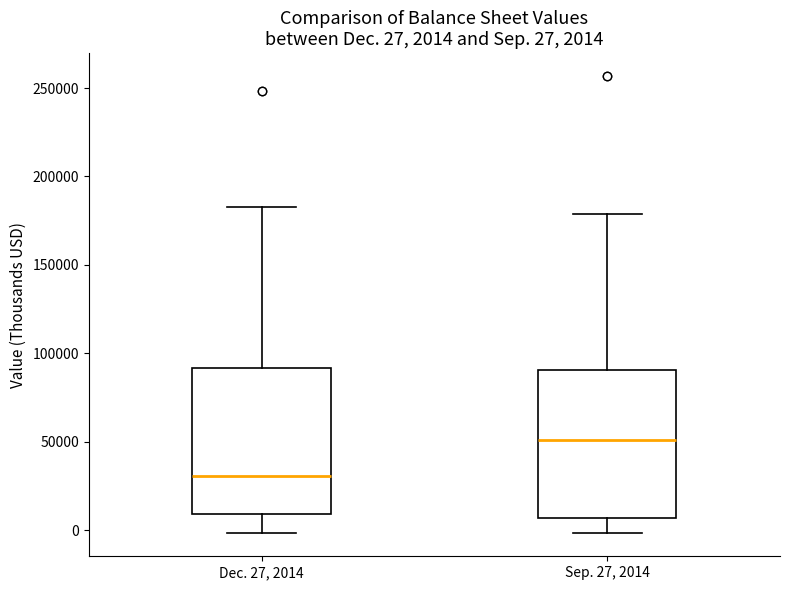

Which box's median line is the lowest?

Dec. 27, 2014